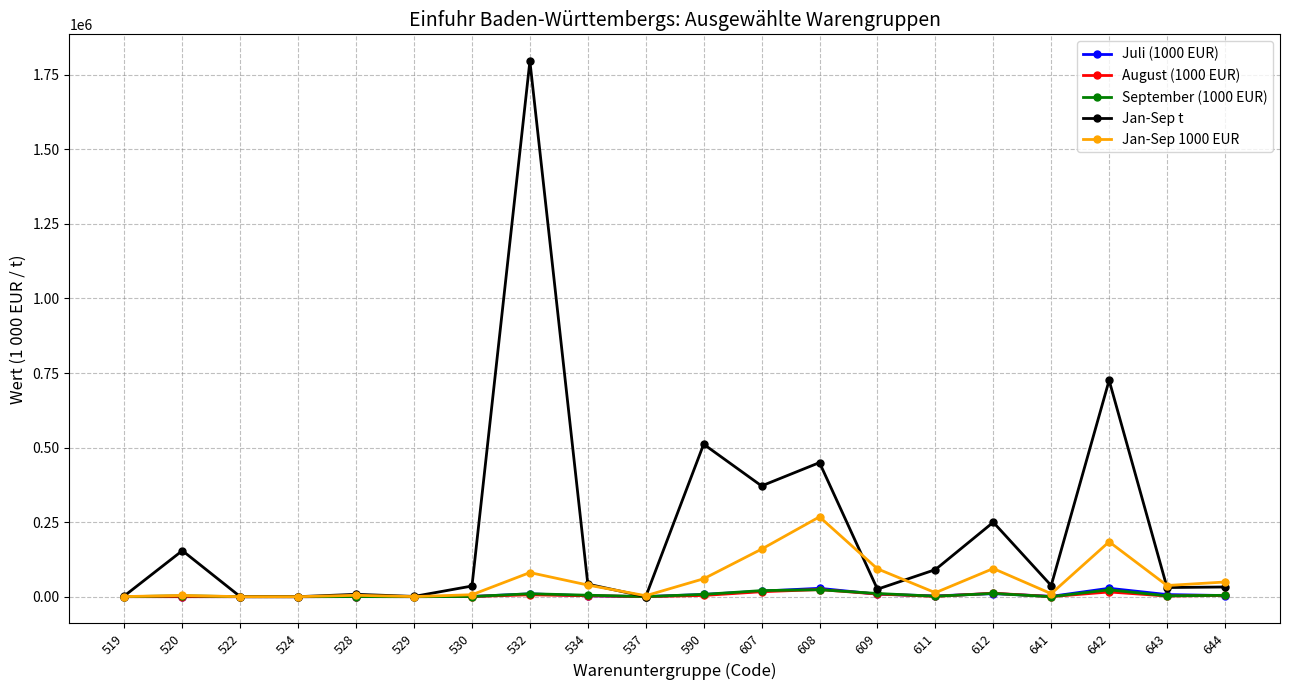

At which label does Juli (1000 EUR) first exceed 2891?

532